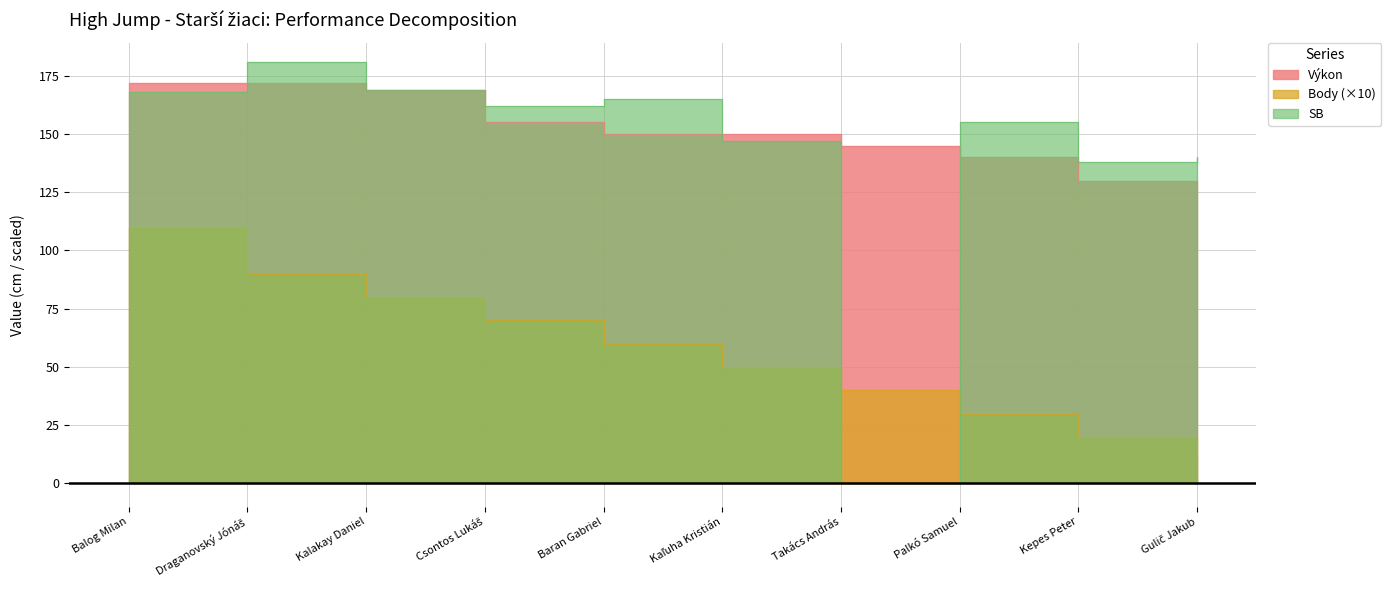

How many lines are shown in the chart?

3